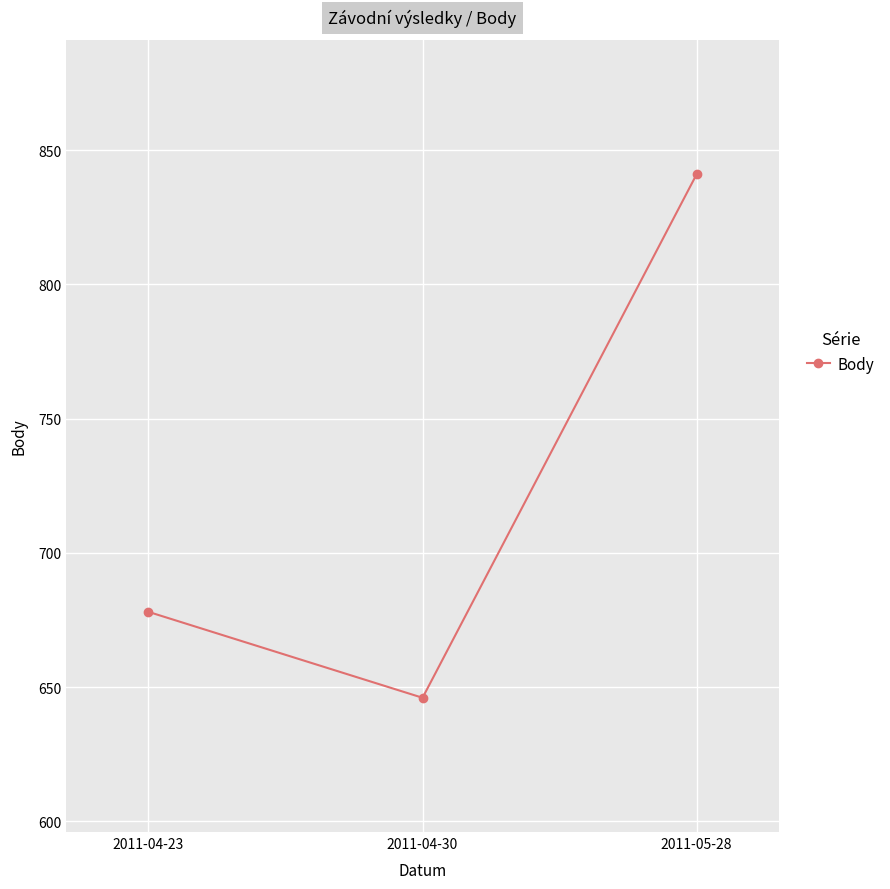

How many data points does each series have?

3